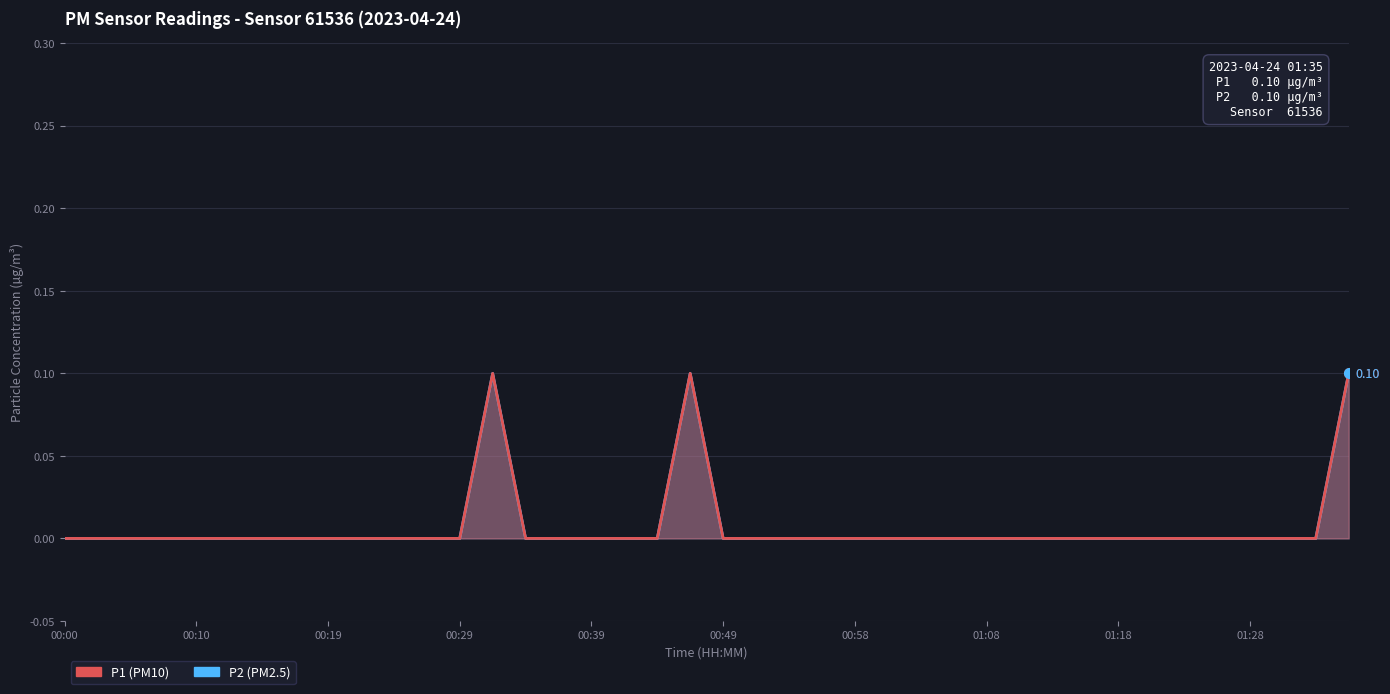

Is it true that P1 equals 0.0 at 00:17?

True